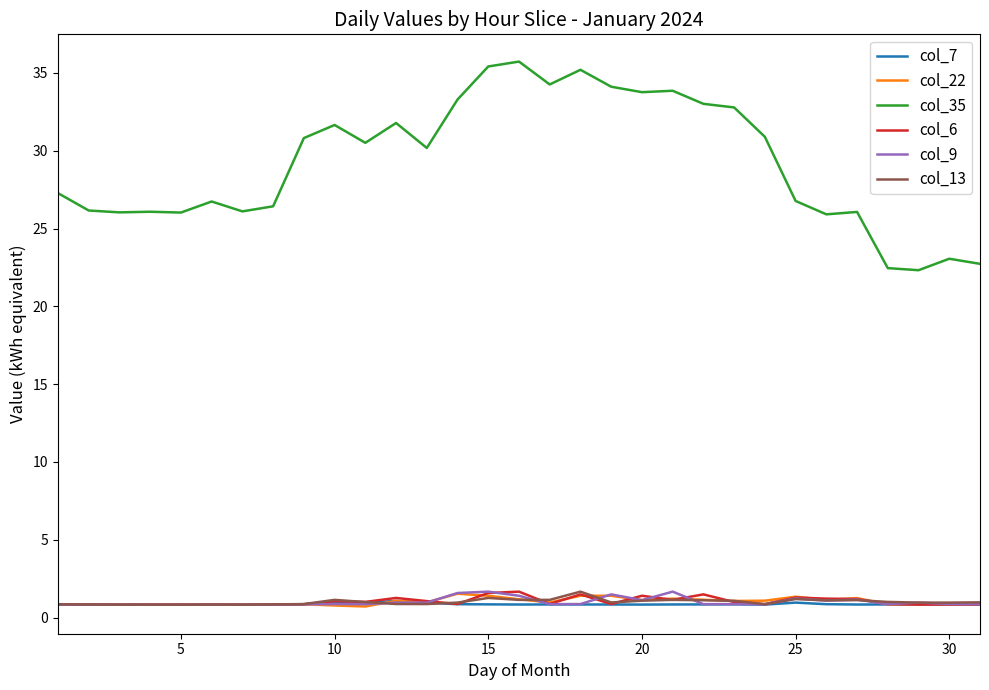

What is the minimum value shown in the chart?

0.7